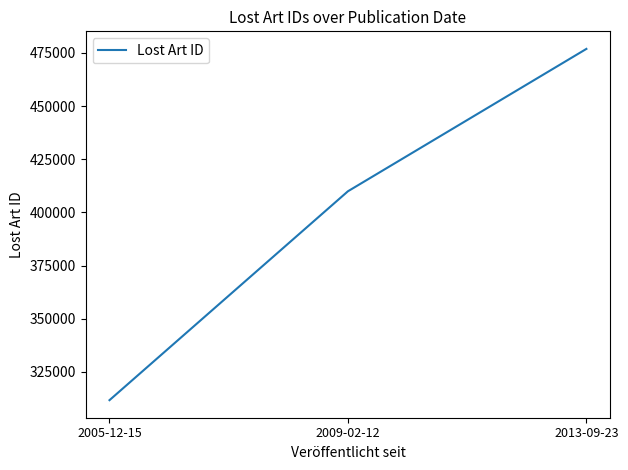

How many values are below 409981?

1